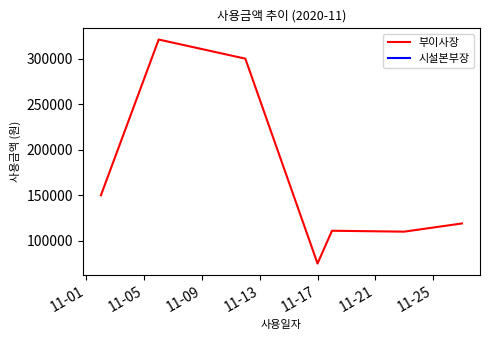

What is the minimum value shown in the chart?

75000